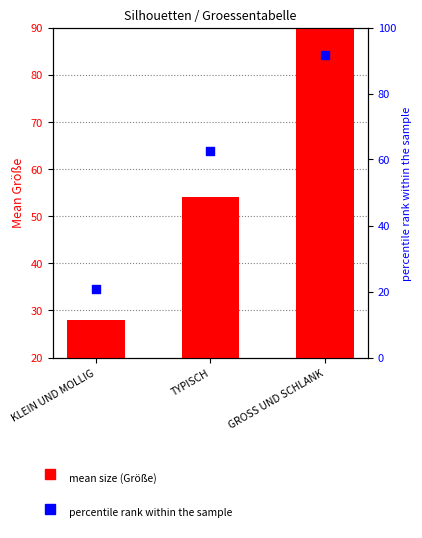

Which series has the widest spread of Y values?

mean size